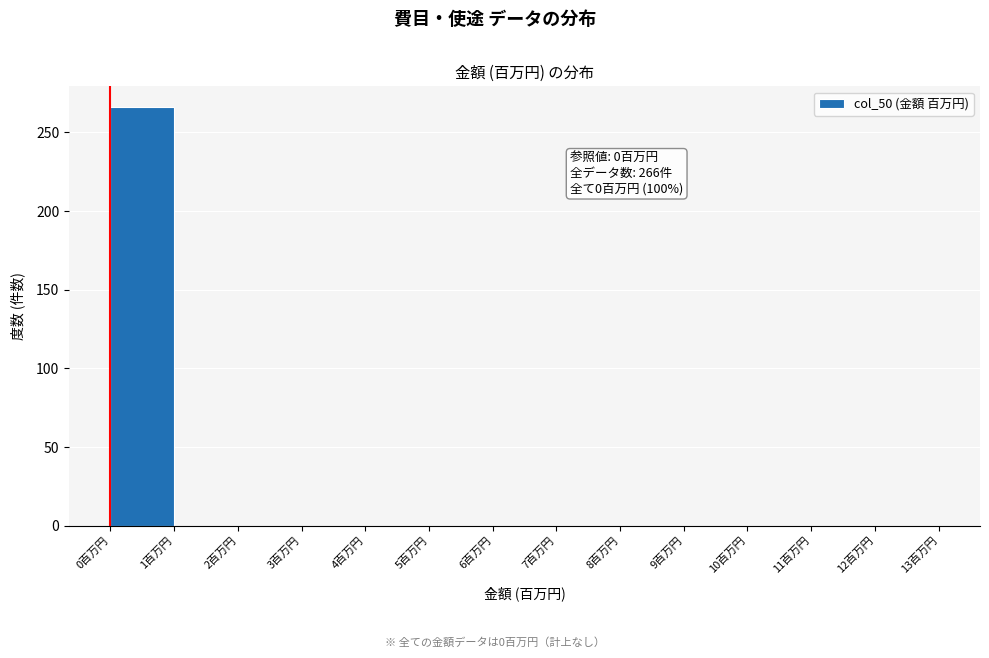

Over which range of the x-axis is the bar tallest?

0 to 1